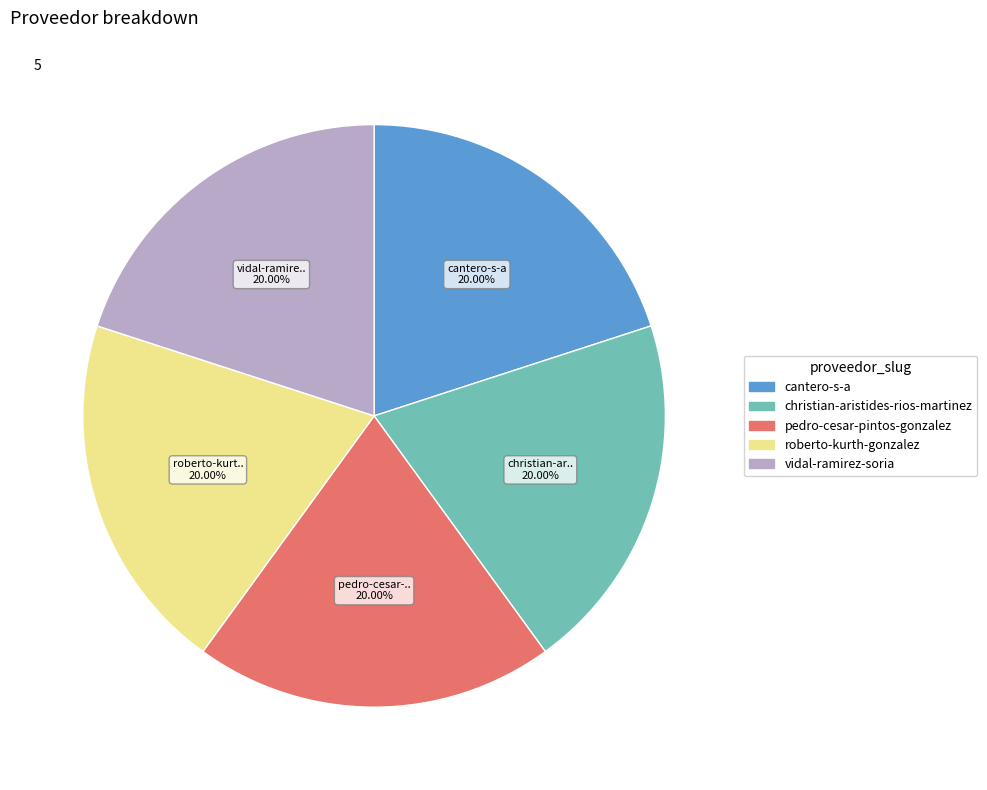

Is roberto-kurth-gonzalez the majority of the pie?

No